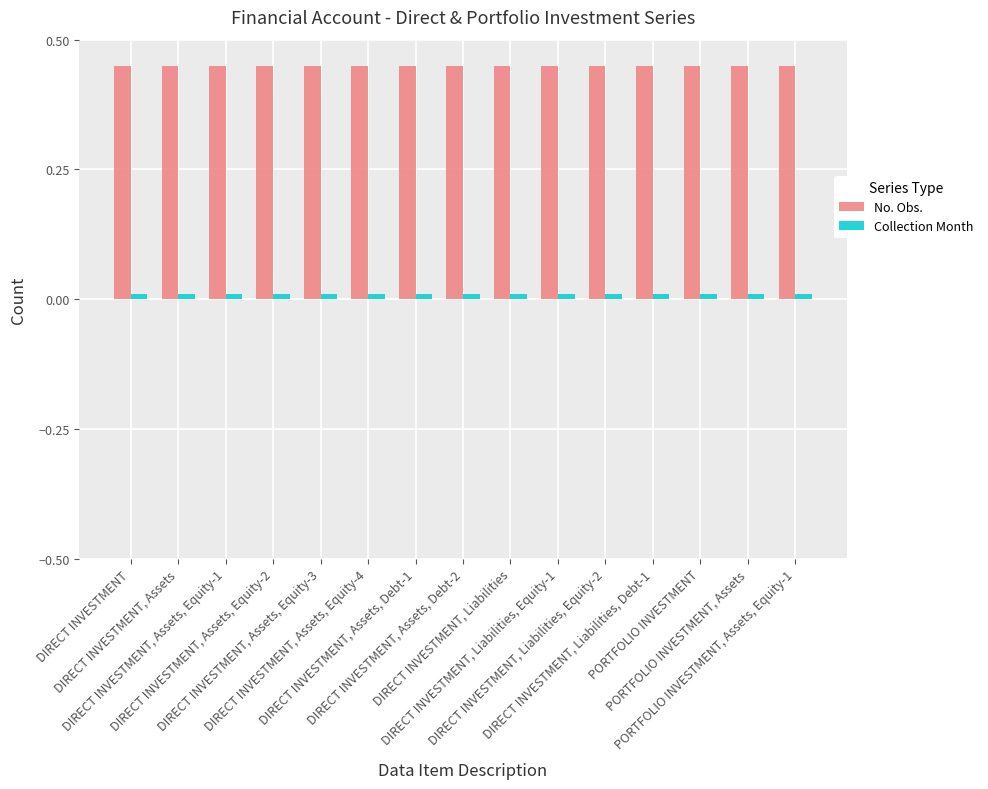

How many distinct data groups are displayed?

2